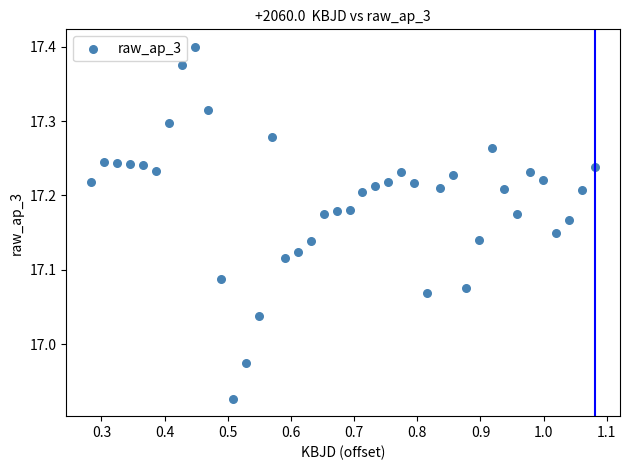

What is the range of Y values (max minus min)?

0.5